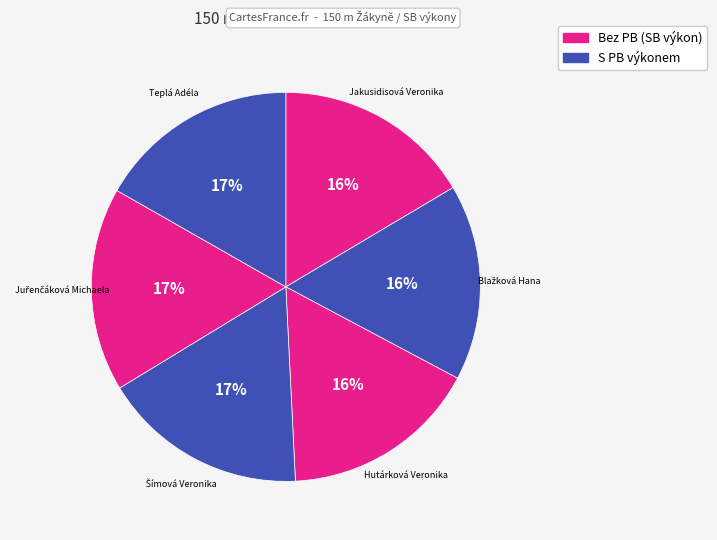

How many slices are in this pie chart?

6